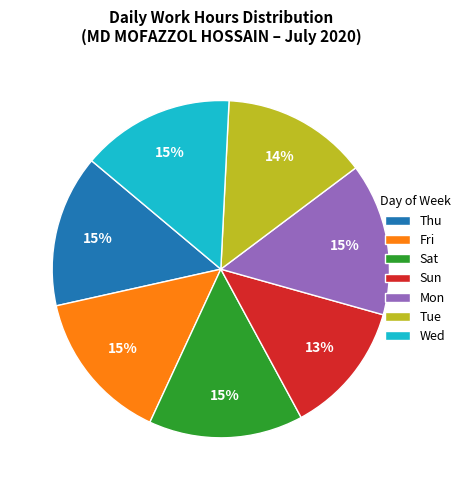

Does Tue represent more than half of the total?

No